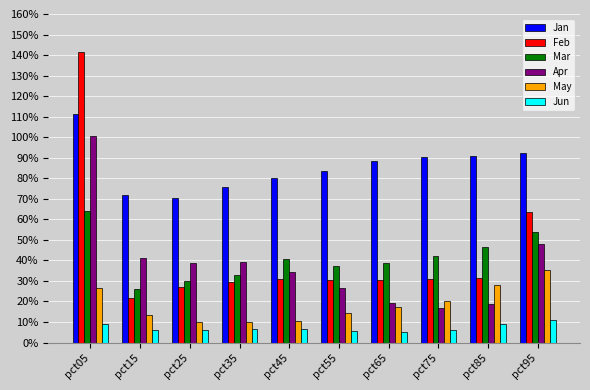

What is the sum of the May values at pct95 and pct35?

0.5